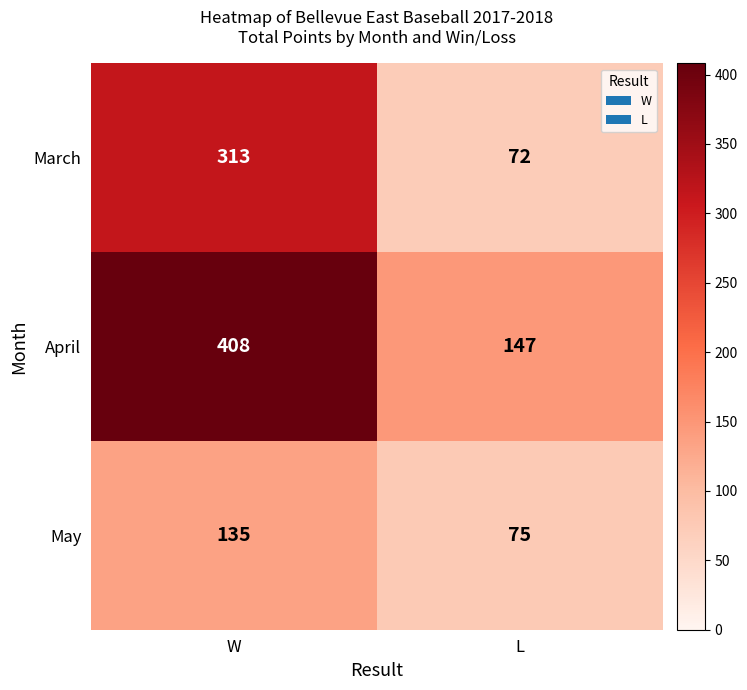

What is the minimum value shown in the chart?

72